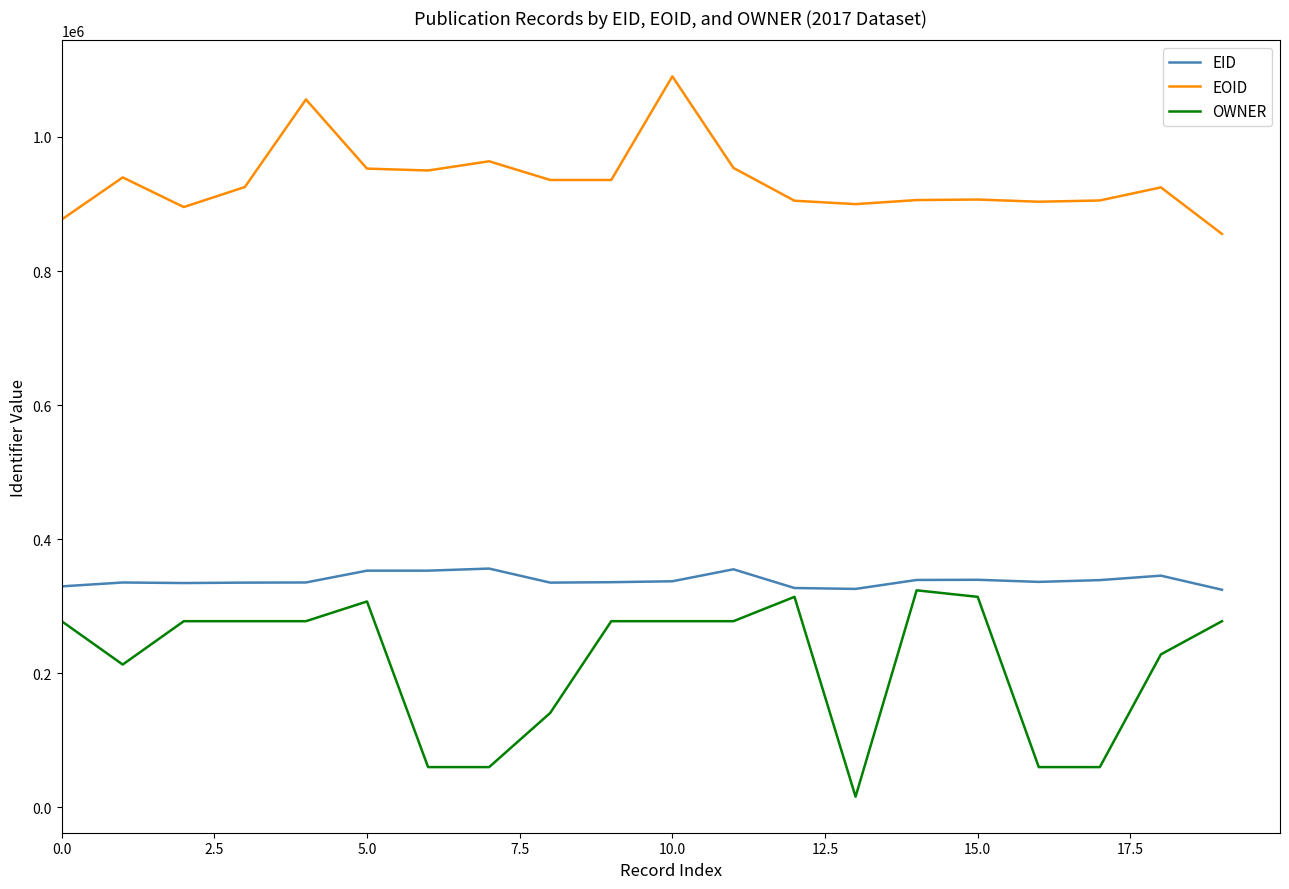

What are all the series names shown in the legend?

EID, EOID, OWNER